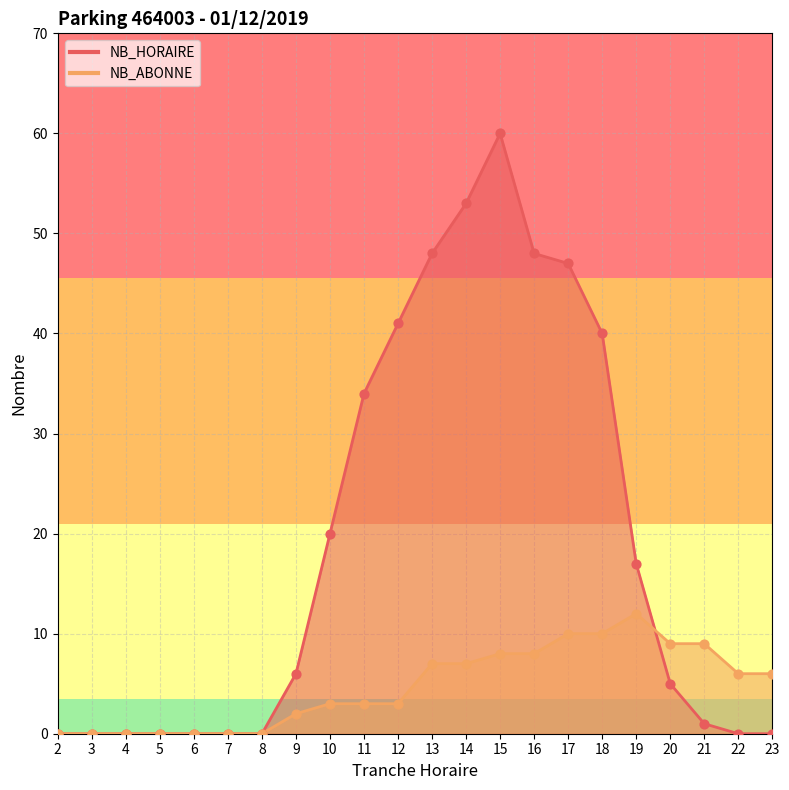

At how many categories does at least one series exceed 44?

5